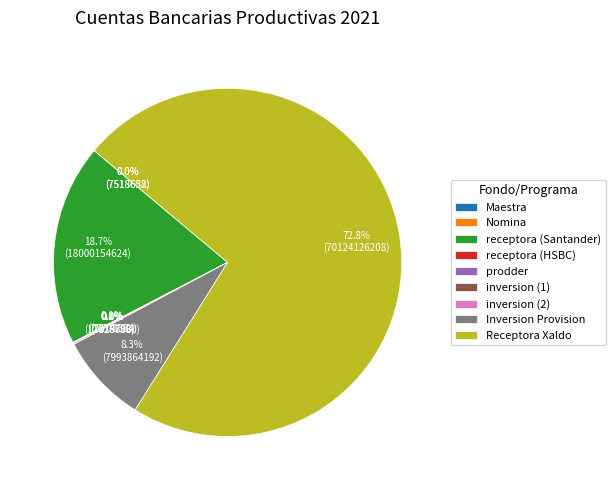

Which slice is the largest?

Receptora Xaldo